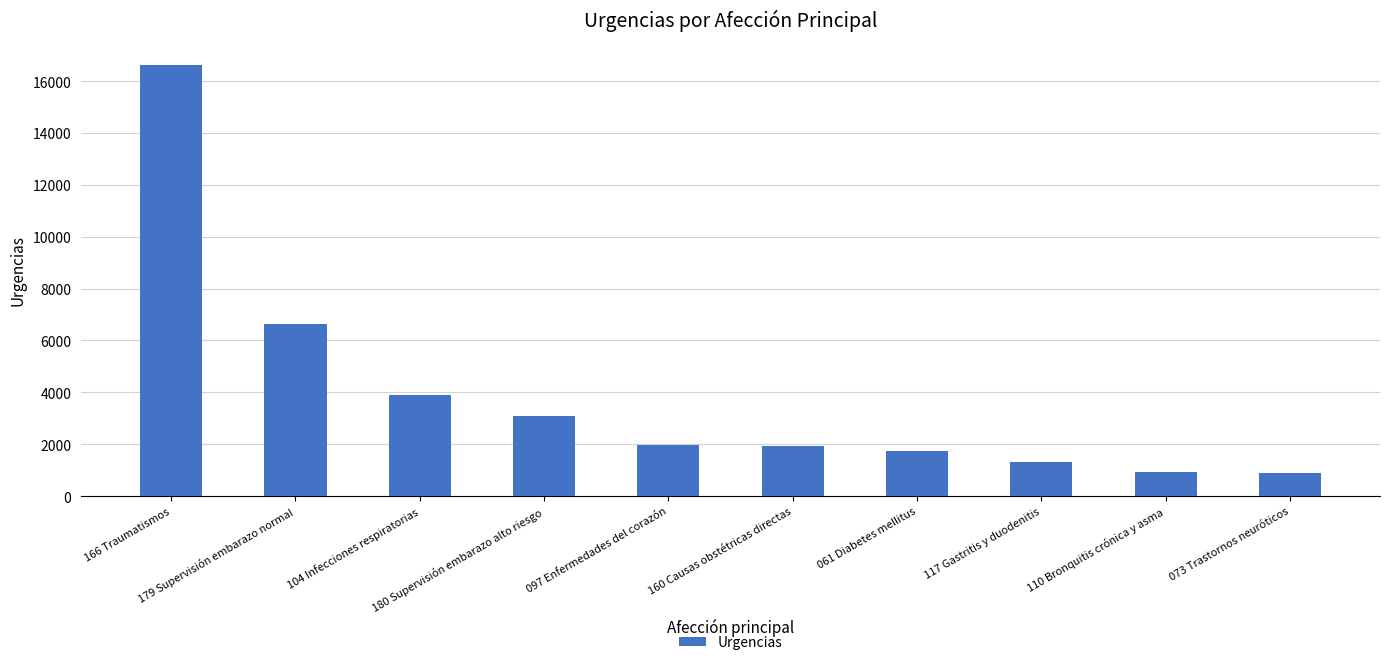

Which has a higher value, 097 Enfermedades del corazón or 179 Supervisión embarazo normal?

179 Supervisión embarazo normal